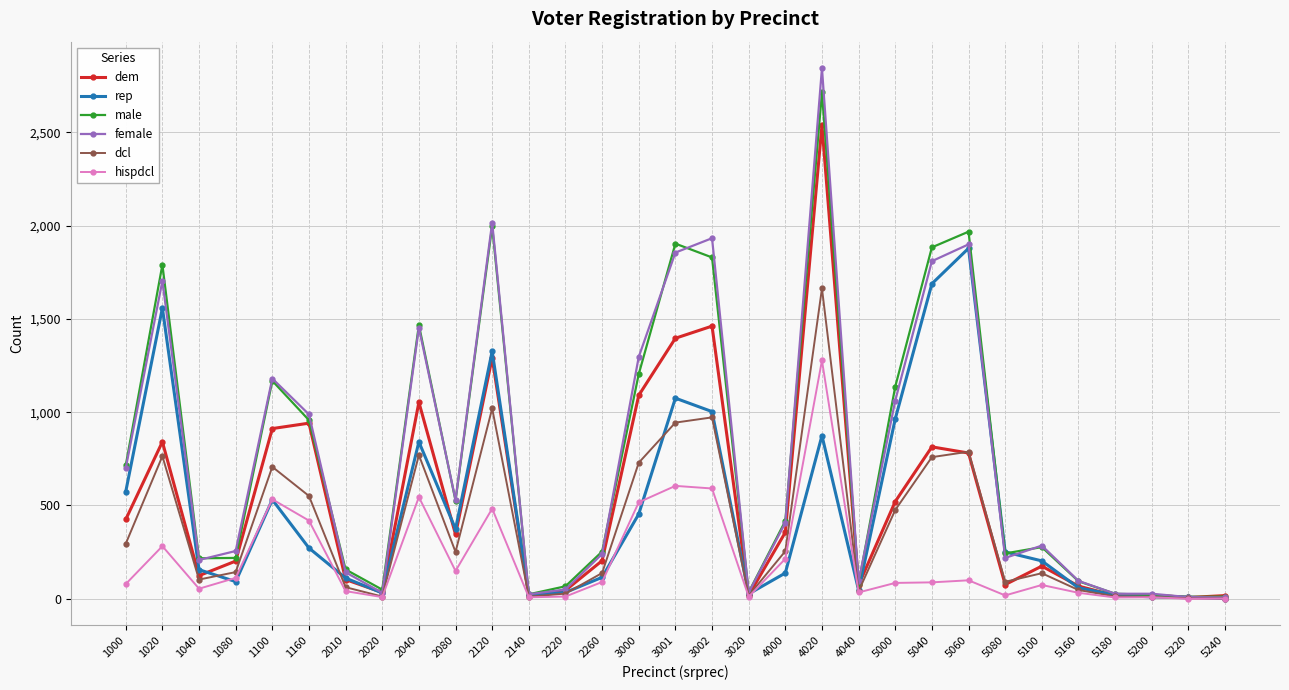

What is the lowest value of the female series?

7